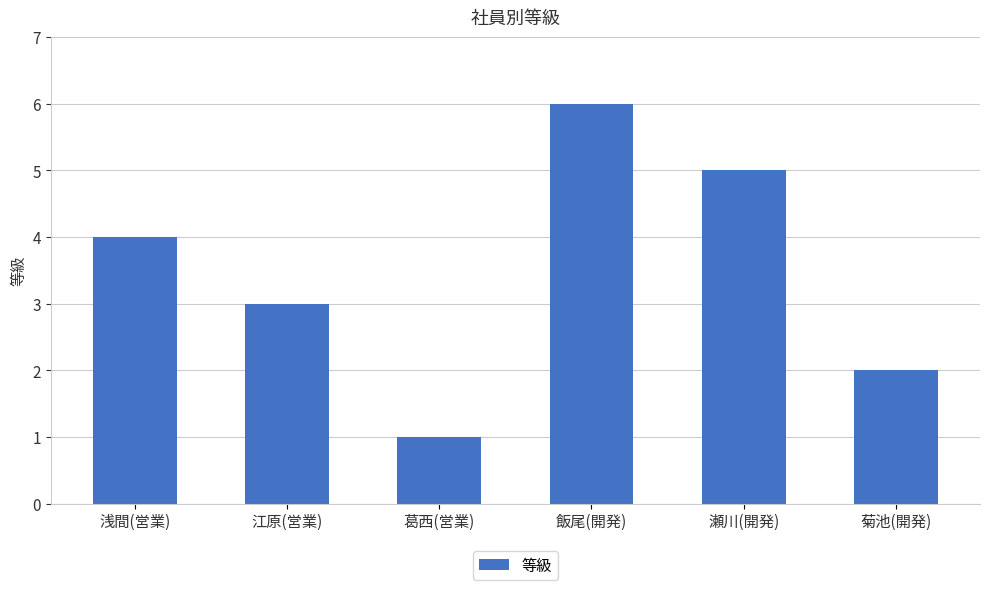

What is the smallest value displayed?

1